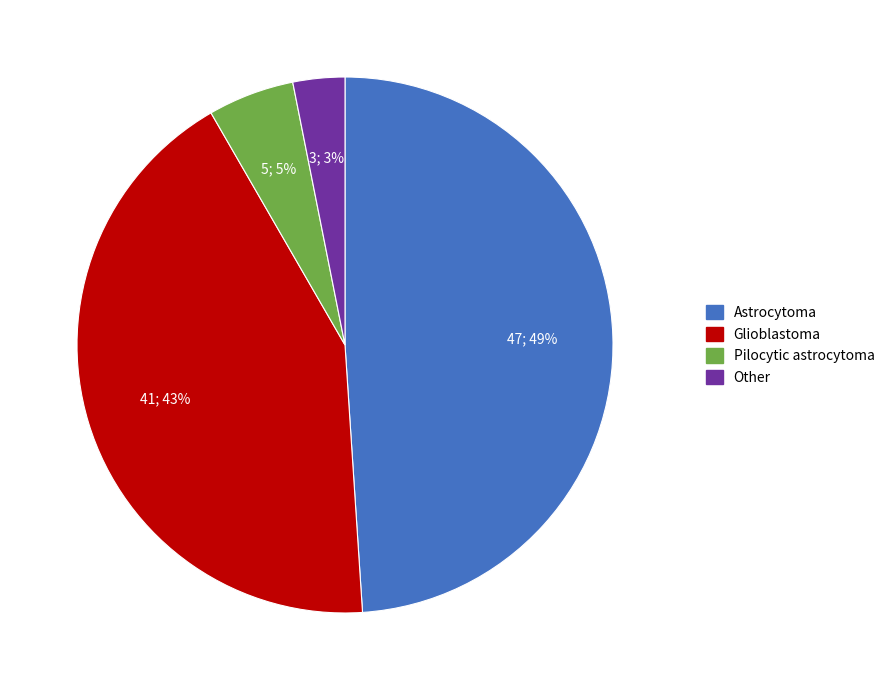

Is there a majority slice in this chart?

No